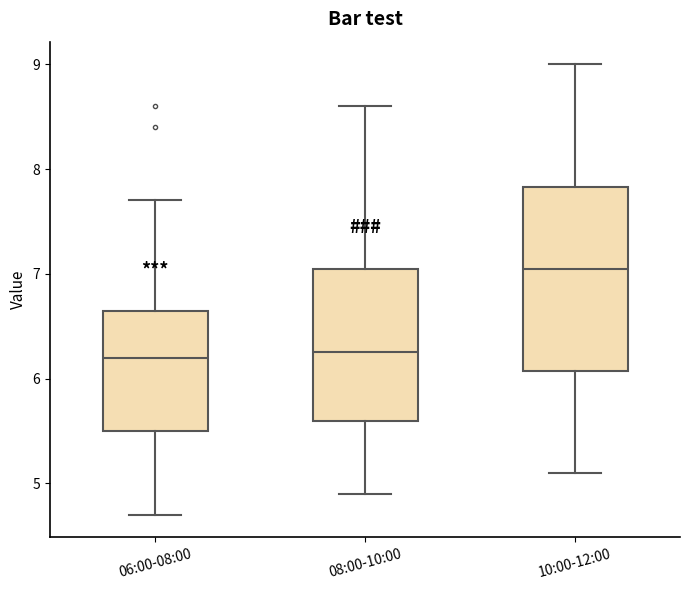

Which box has the highest median line?

10:00-12:00